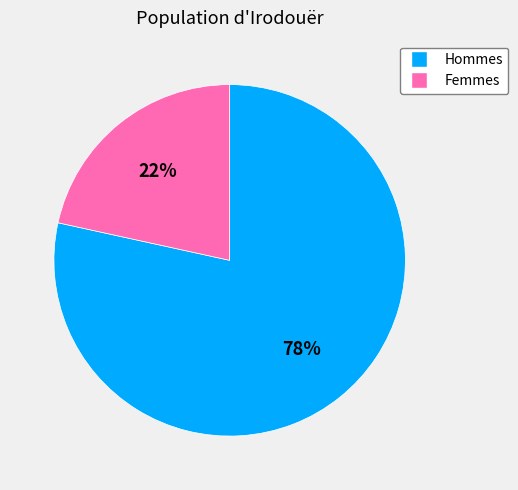

Approximately how many times larger is the value at Femmes compared to Hommes?

0.3